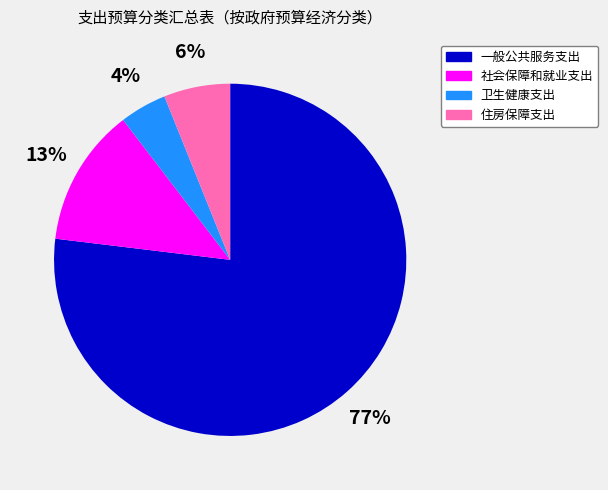

Which category has the biggest portion of the pie?

一般公共服务支出